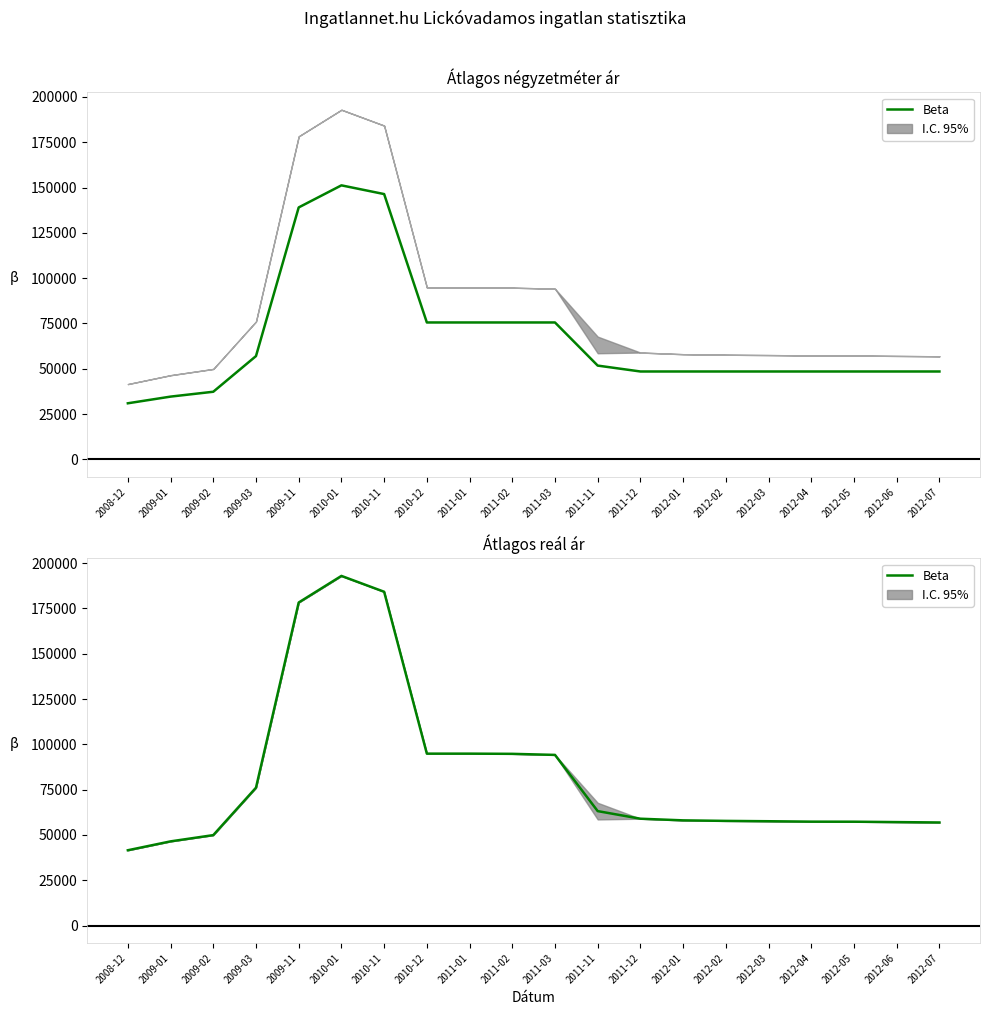

Approximately how many times larger is the value at 2009-11 compared to 2009-02?

3.6